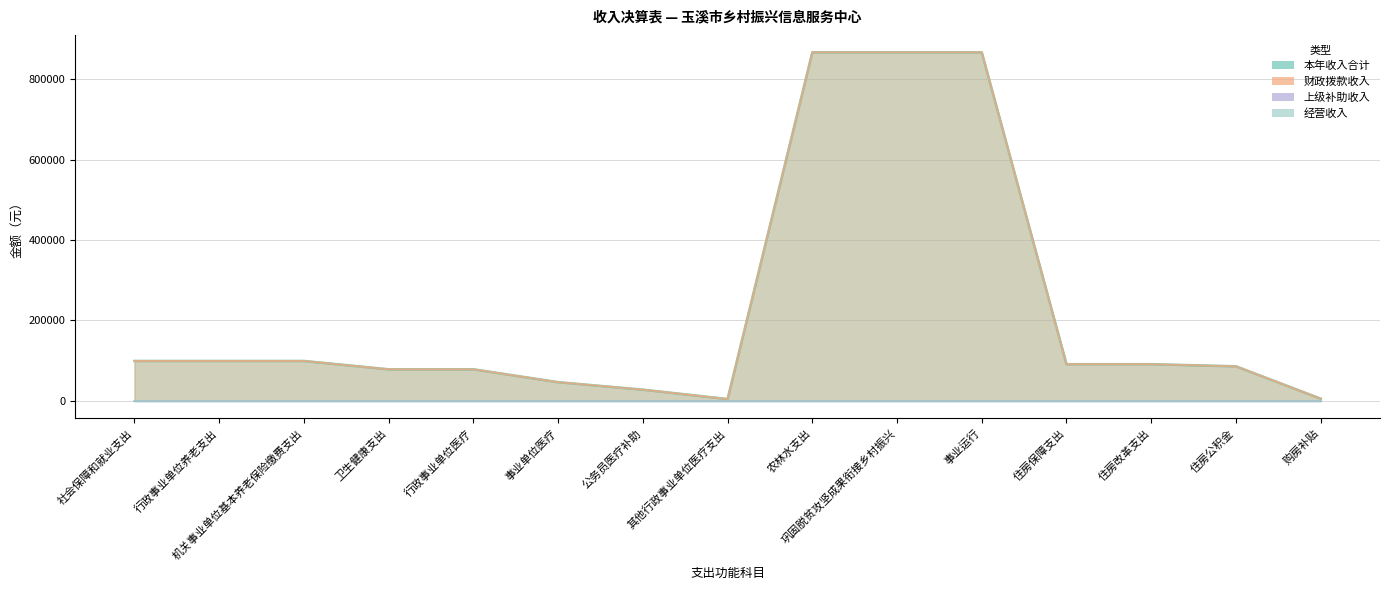

At which category does the chart reach its minimum across all series?

其他行政事业单位医疗支出